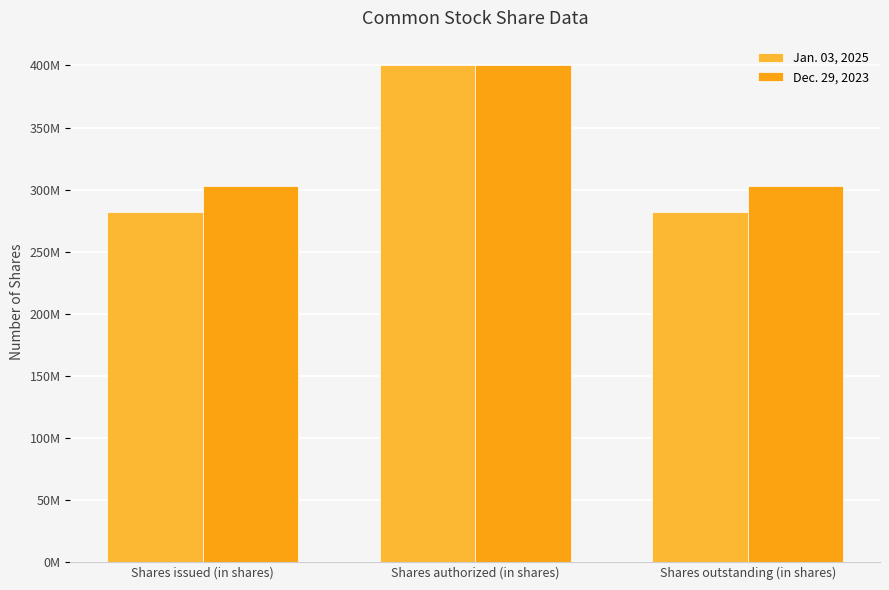

How many bars are there in total?

6